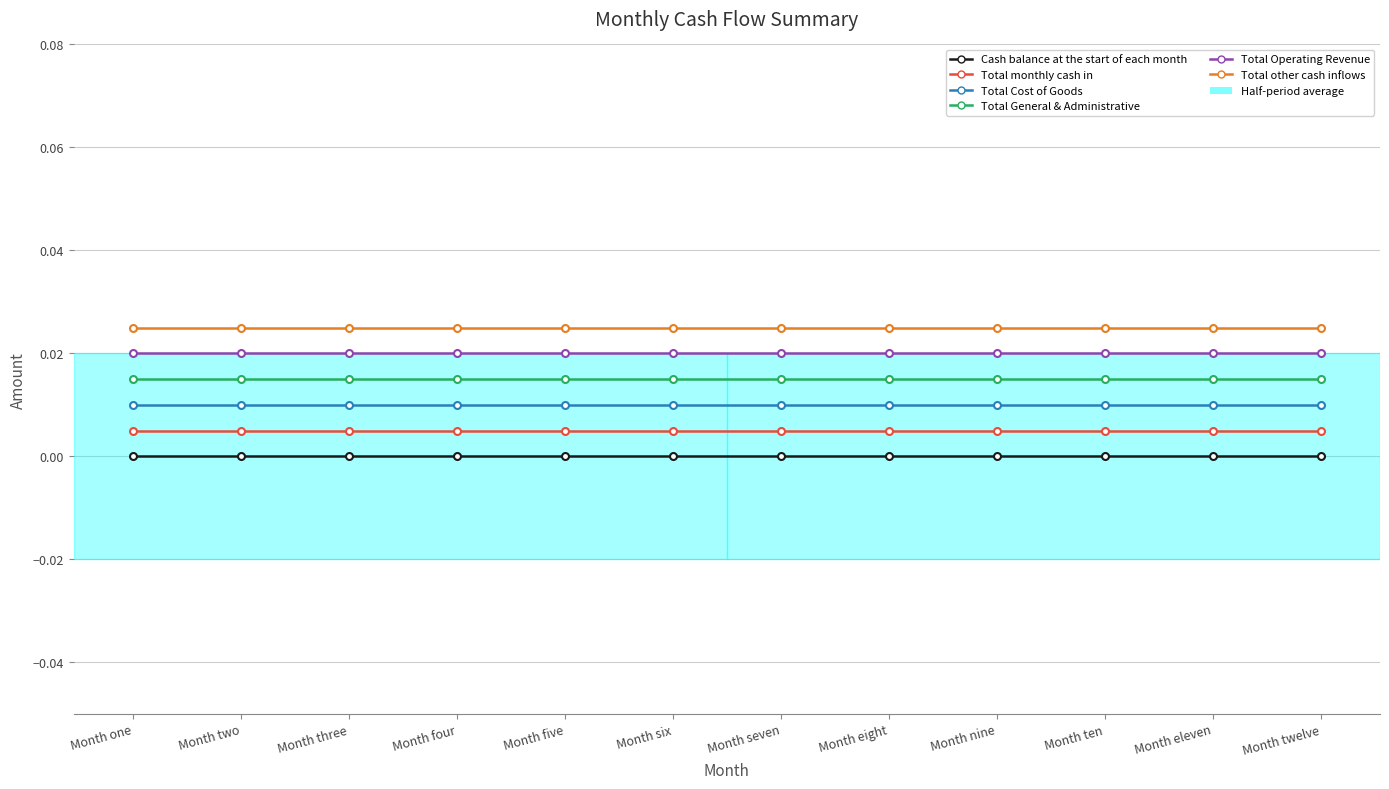

True or false: Total Operating Revenue and Total Cost of Goods cross at least once.

False